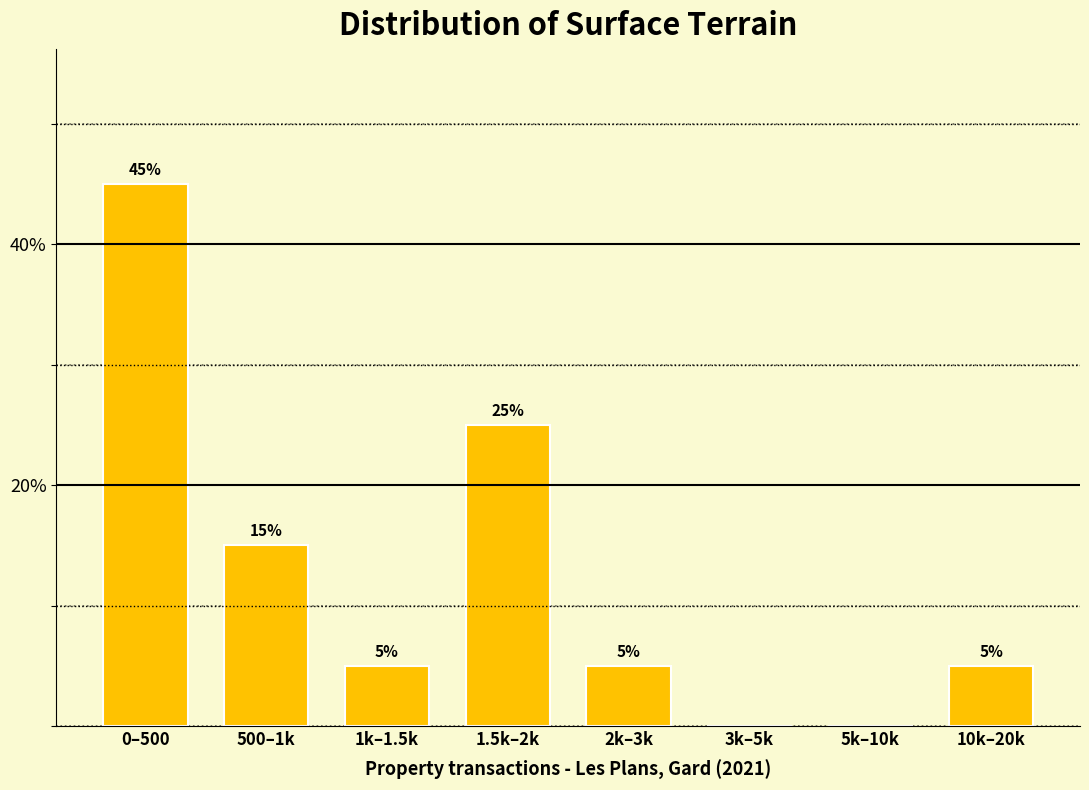

Reading left to right, list all the values displayed in this chart.

0–500=45	500–1k=15	1k–1.5k=5	1.5k–2k=25	2k–3k=5	3k–5k=0	5k–10k=0	10k–20k=5